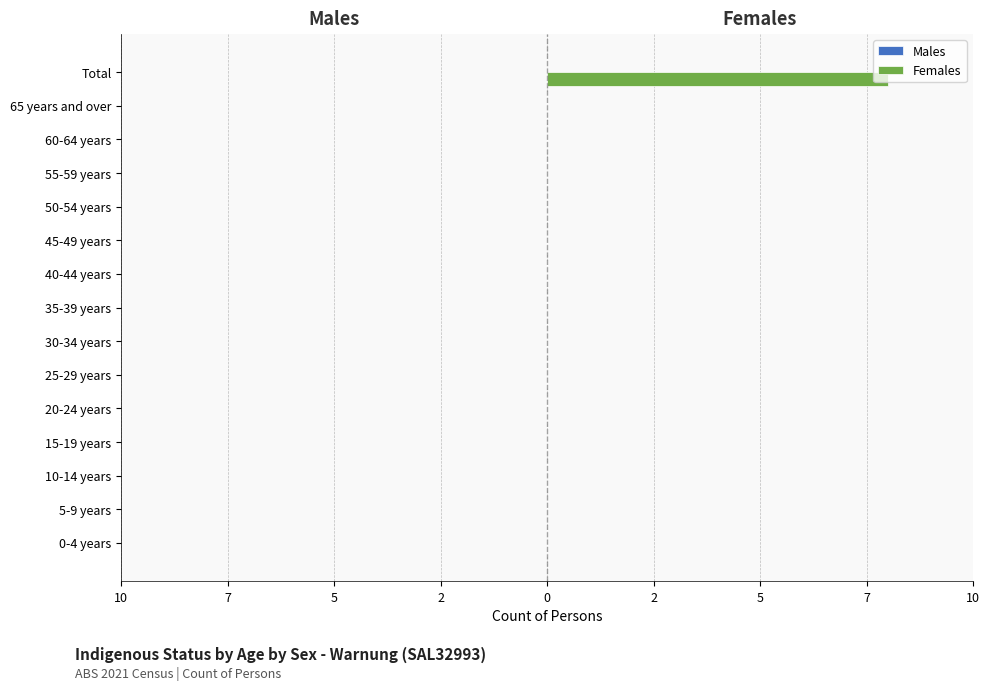

Are the bars horizontal?

Yes